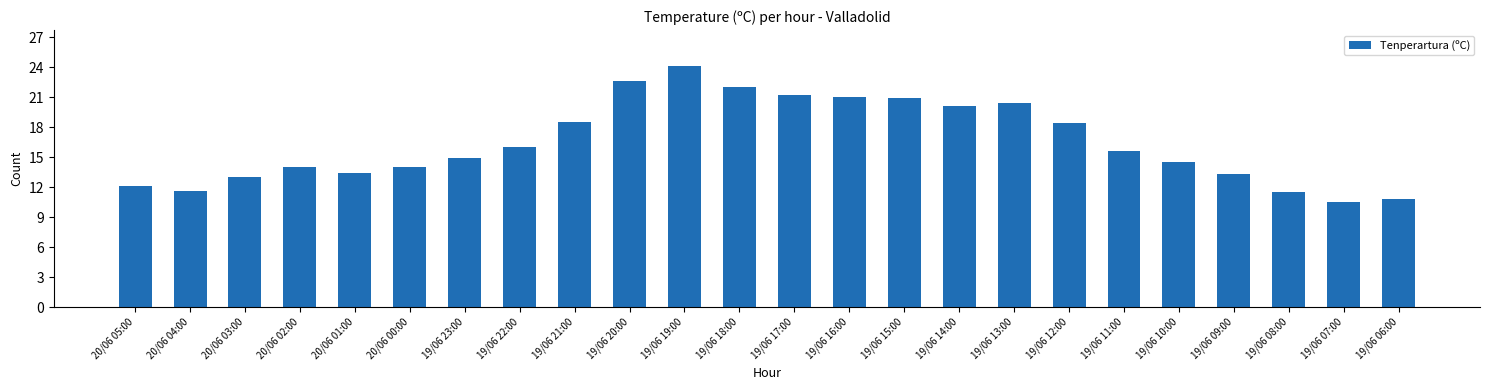

Count the number of data series in this chart.

1